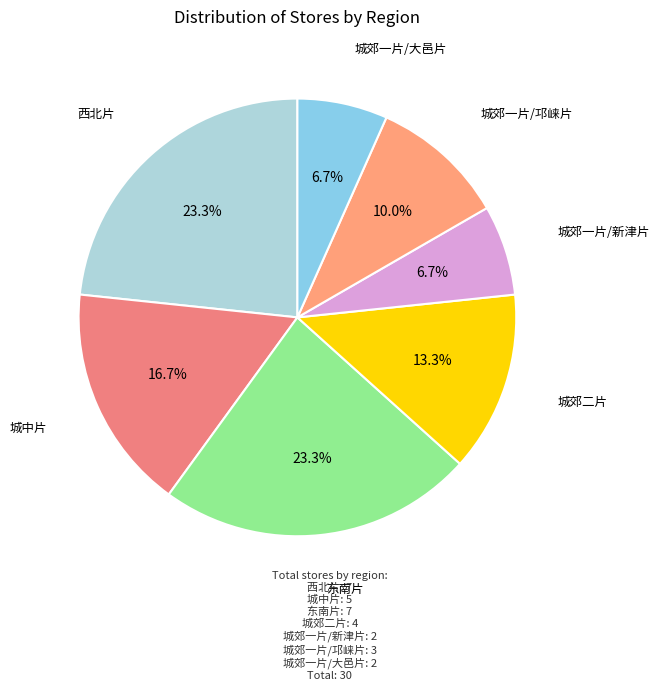

Count the number of slices in the pie.

7